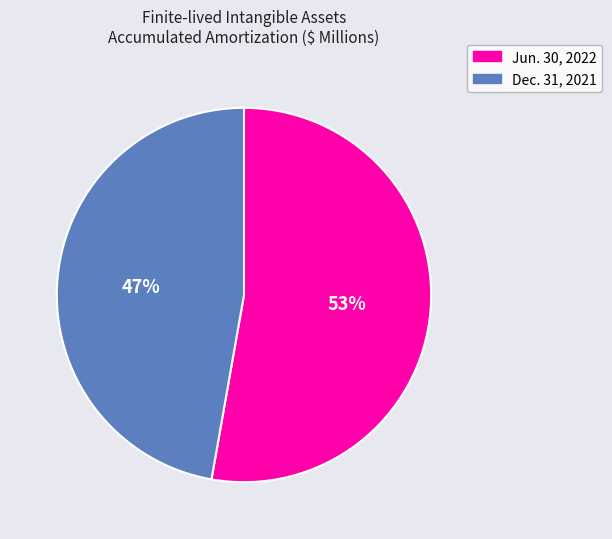

Which has a higher value, Jun. 30, 2022 or Dec. 31, 2021?

Jun. 30, 2022